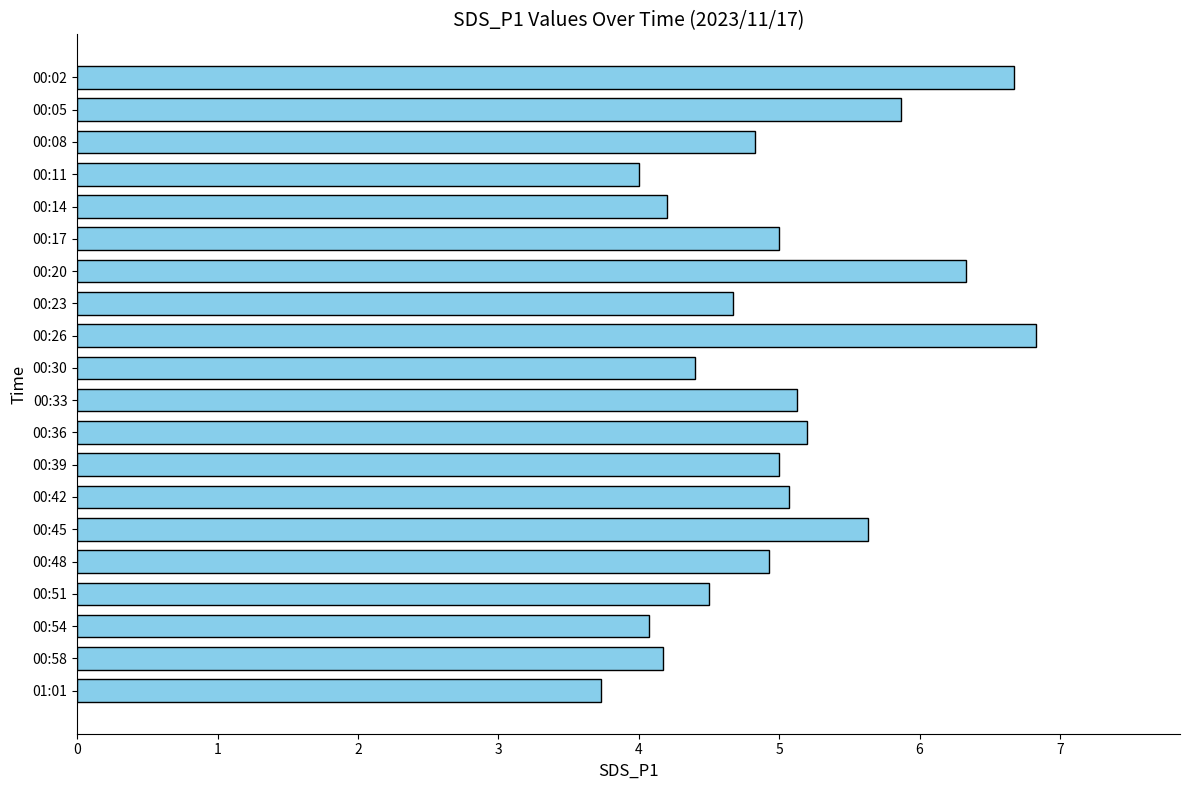

What value does the data have at 00:33?

5.1